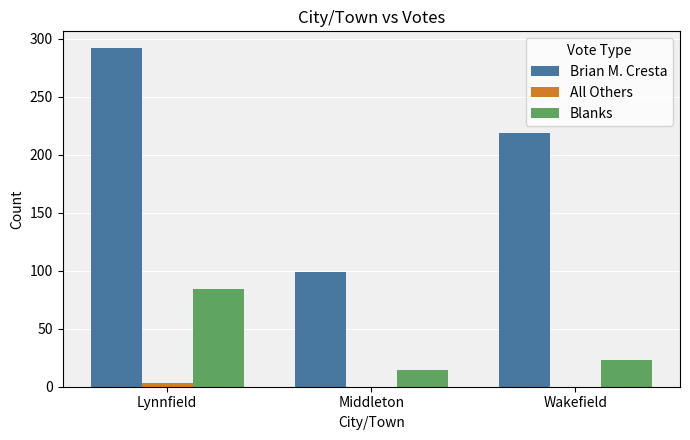

At which category is the sum across all series the highest?

Lynnfield